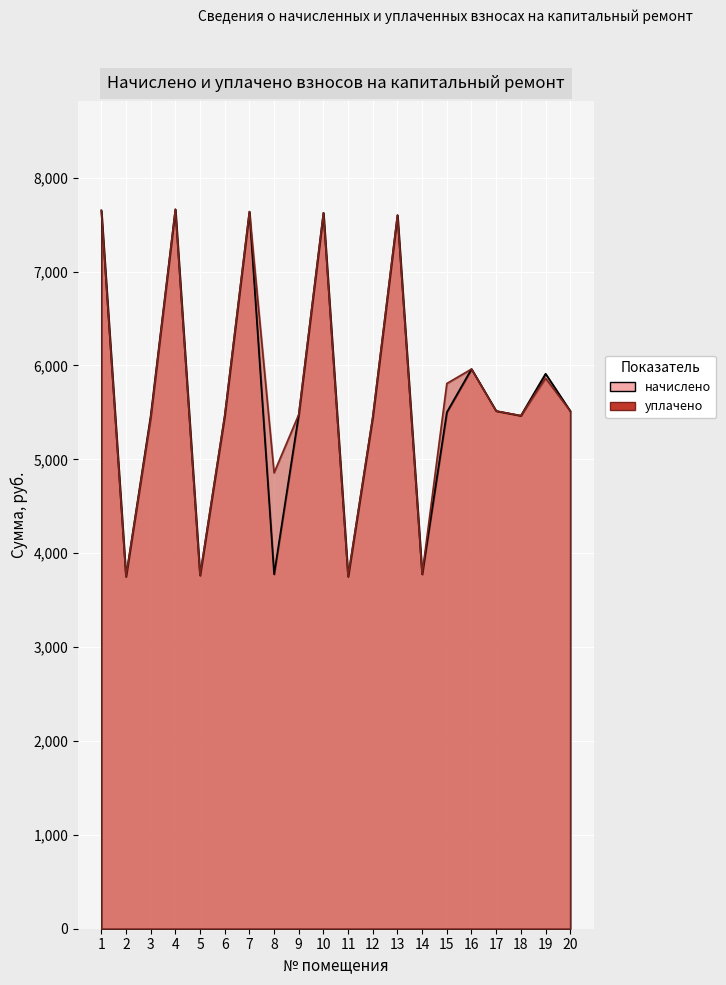

Which has a higher value, 9 or 15?

15